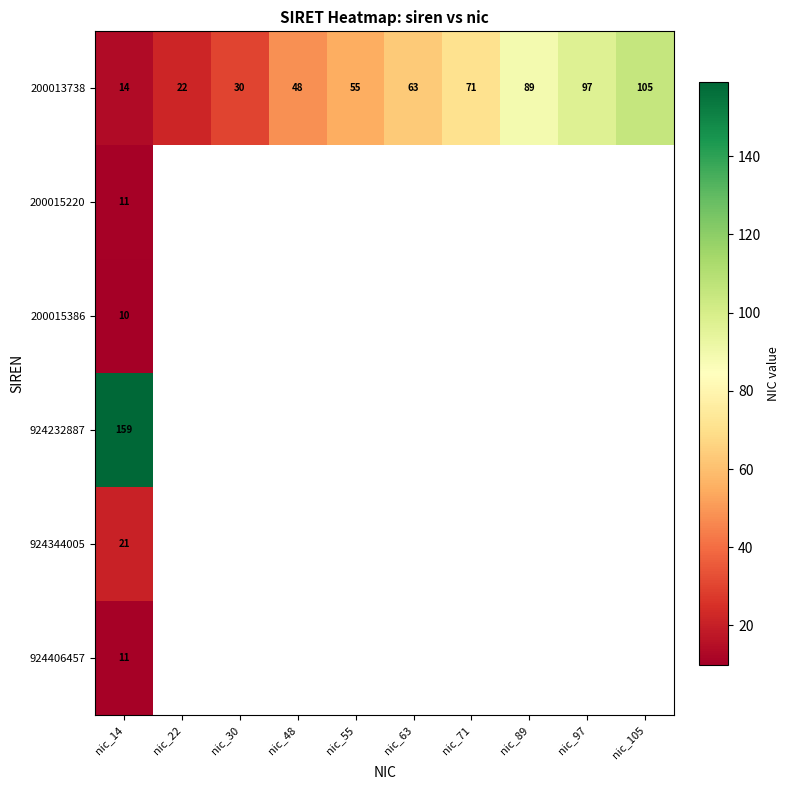

Which label corresponds to the largest value in the chart?

nic_14